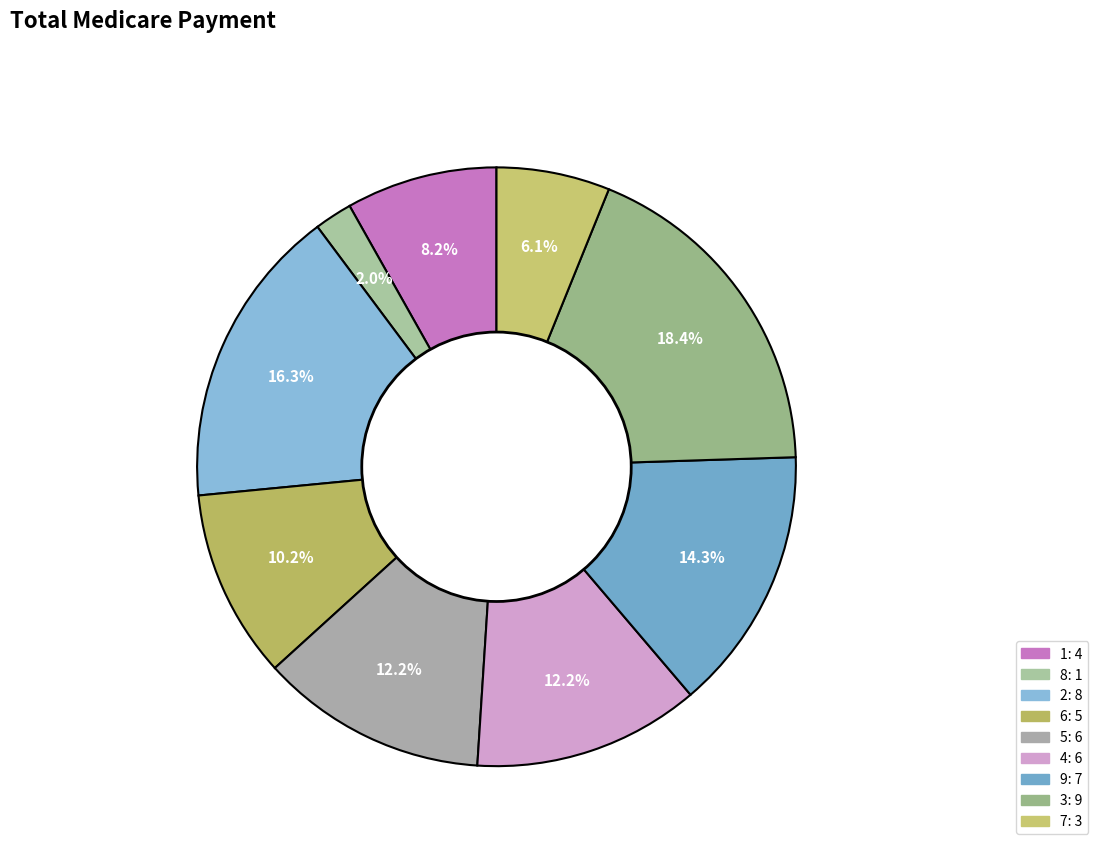

Combined, what portion of the pie is 3 and 7?

24.5%